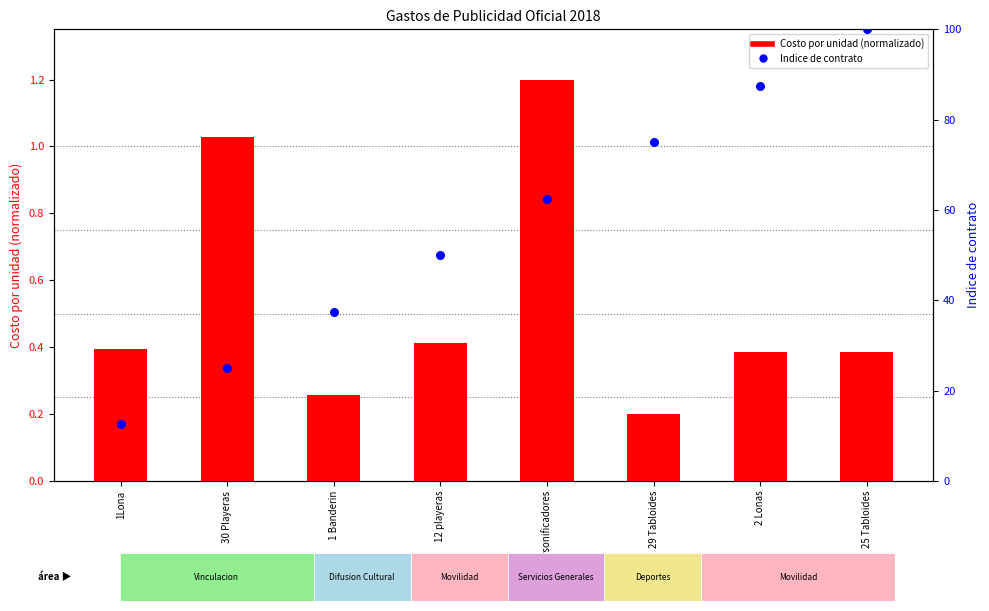

Which series reaches the minimum Y coordinate?

Costo por unidad (normalizado)